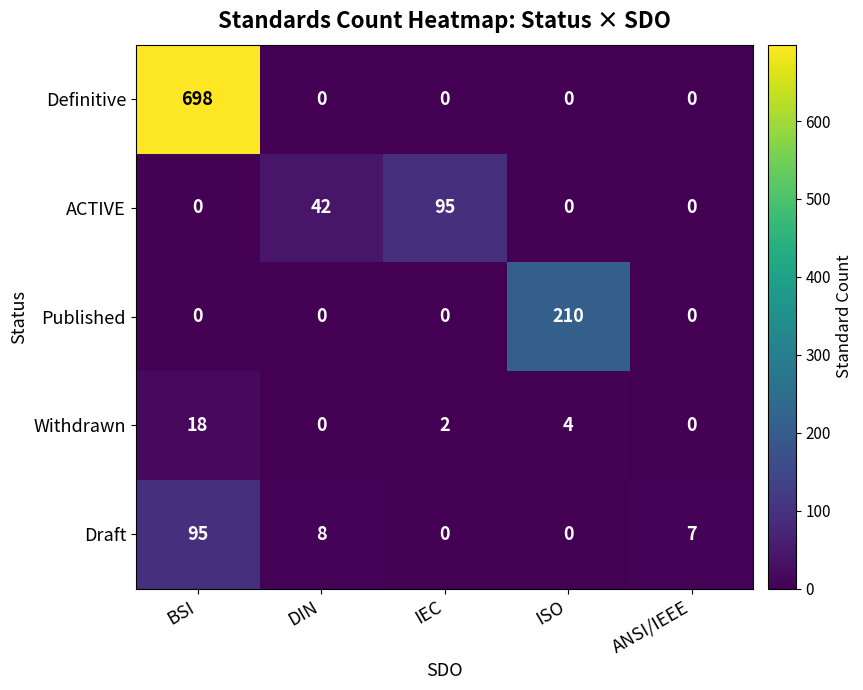

Which series changed the most between BSI and IEC?

Definitive